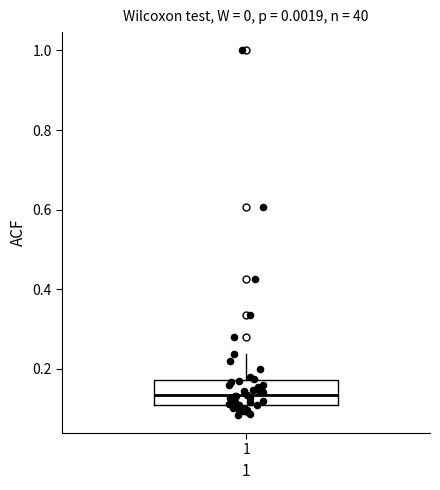

Transcribe this box plot: give where the median line is, the range the box spans, and where the two whiskers end, as read against the y-axis. The values are not printed on the chart, so give them approximately, as read against the axis.

median 0.14, box 0.12 to 0.18, whiskers 0.08 to 0.24